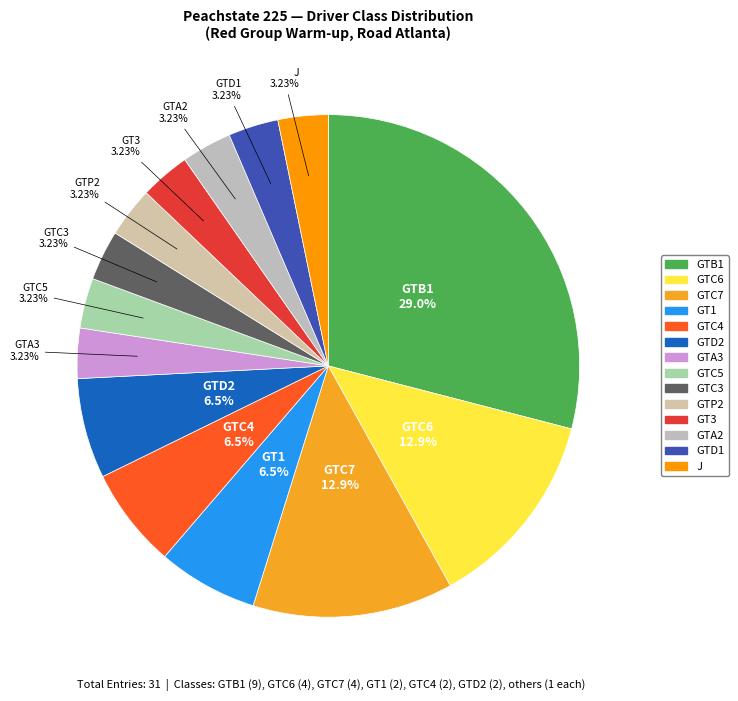

What is the ratio of the value at GTC4 to the value at GT3?

2.0